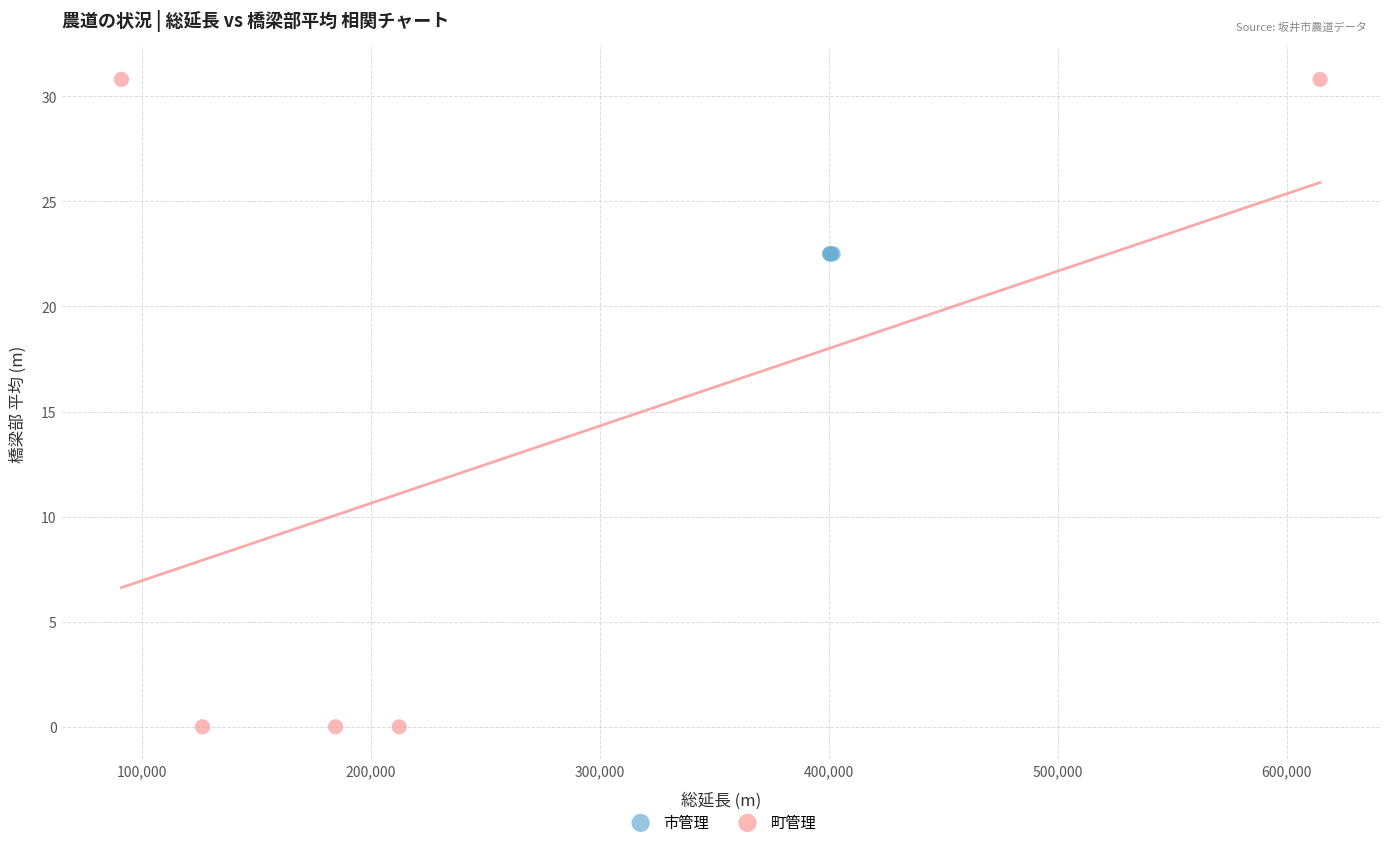

Which series contains the lowest Y value?

町管理